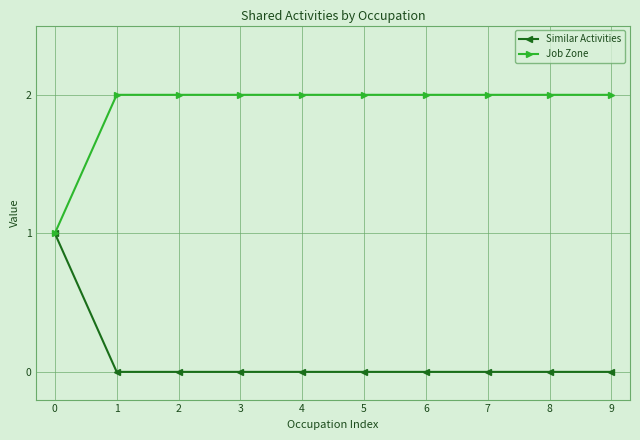

At 3, list the series in order from smallest to largest.

Similar Activities, Job Zone